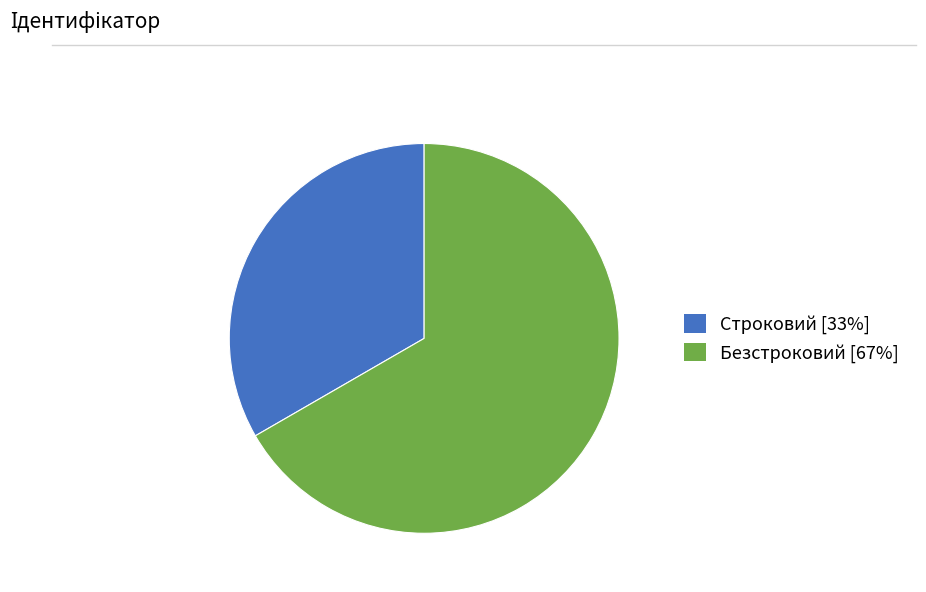

What is the ratio of the value at Строковий to the value at Безстроковий?

0.5